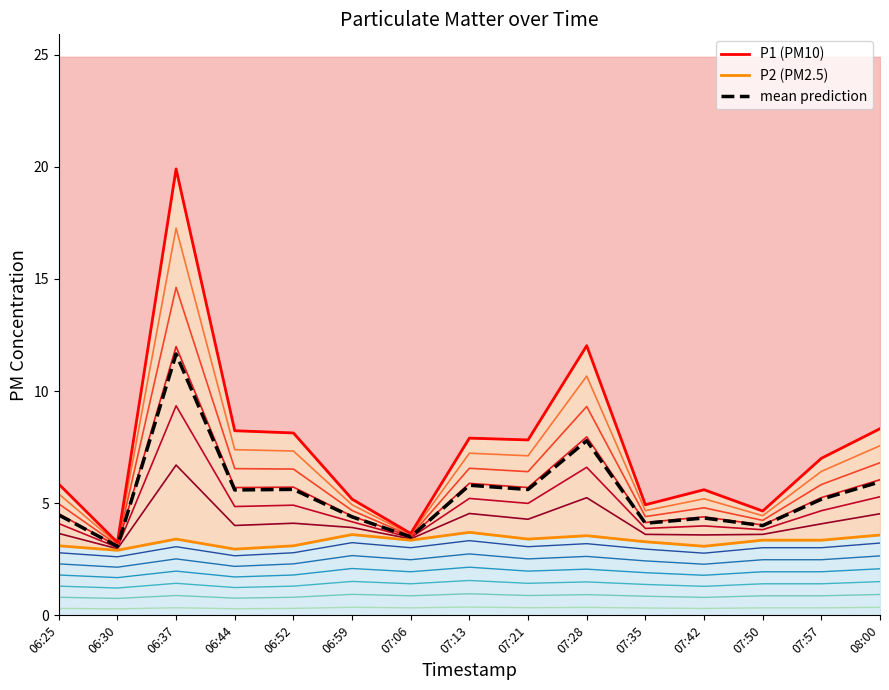

What value does the P1 series have at 06:25?

5.8